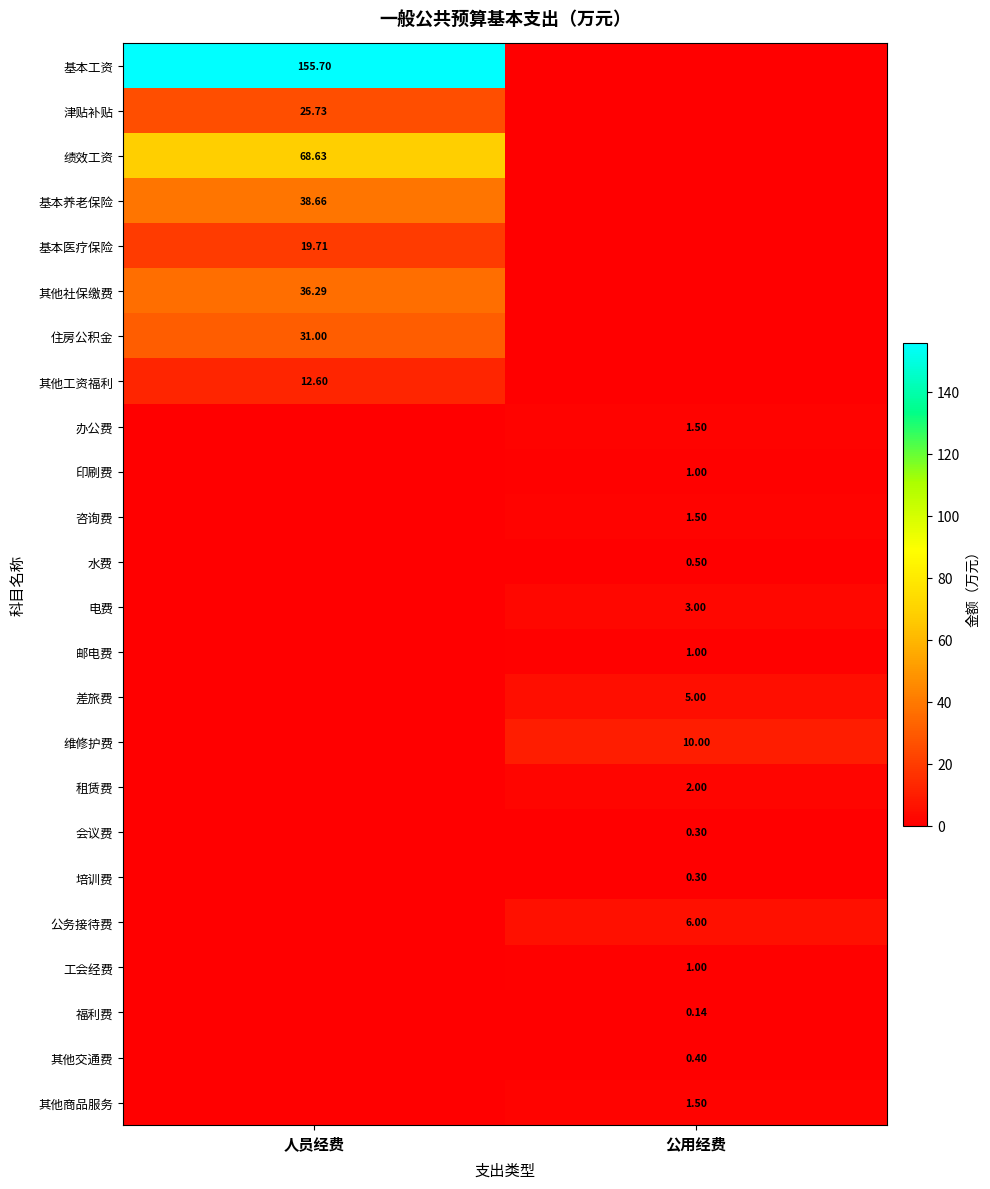

How many categories are shown in the chart?

2